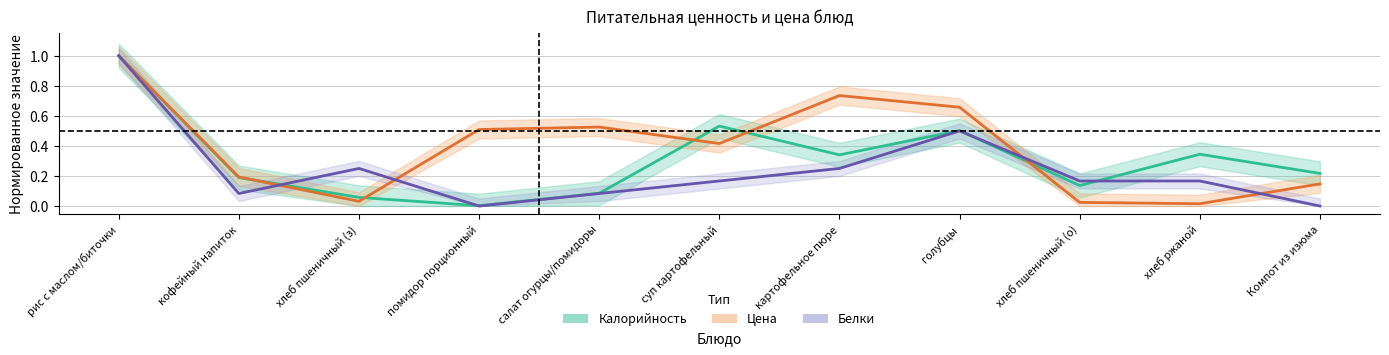

After their last crossing, which series has the higher values: Цена or Калорийность?

Калорийность